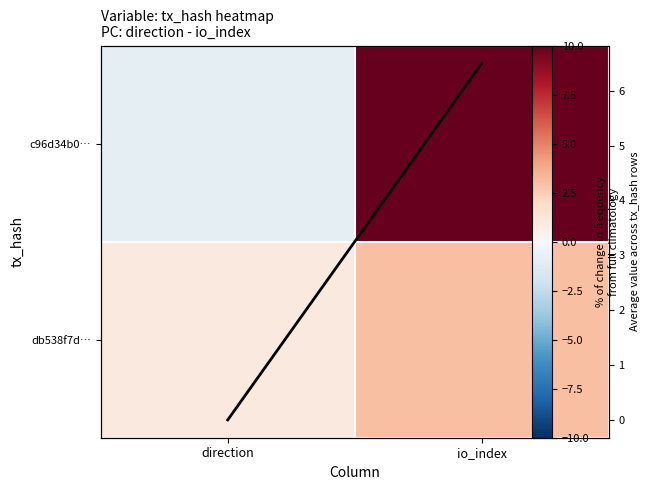

Which series has the widest spread of values?

c96d34b0…